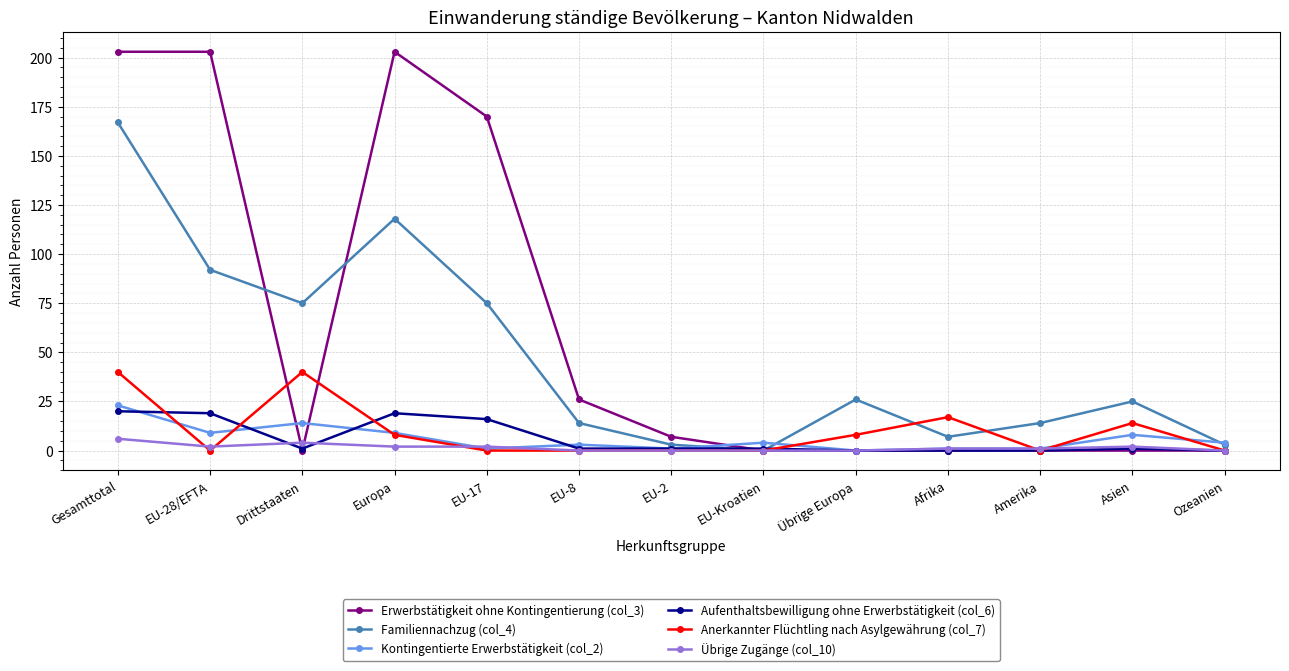

What is the spread (max minus min) of values at Drittstaaten?

75